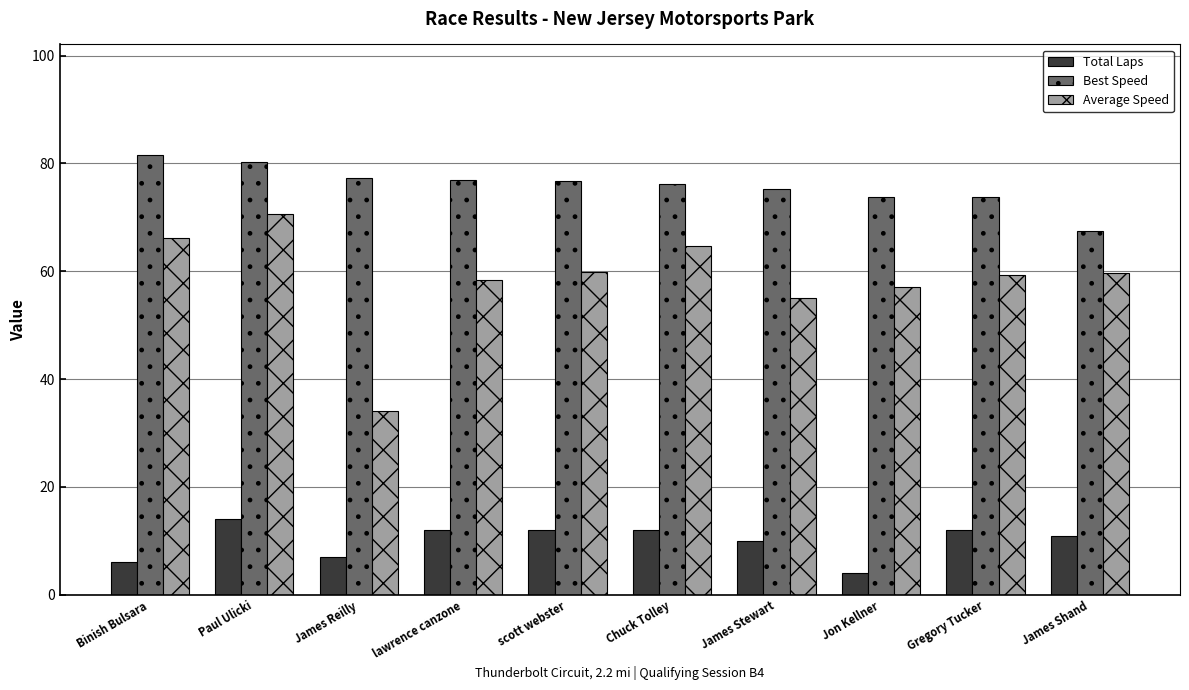

Which series has the largest total across all categories?

Best Speed